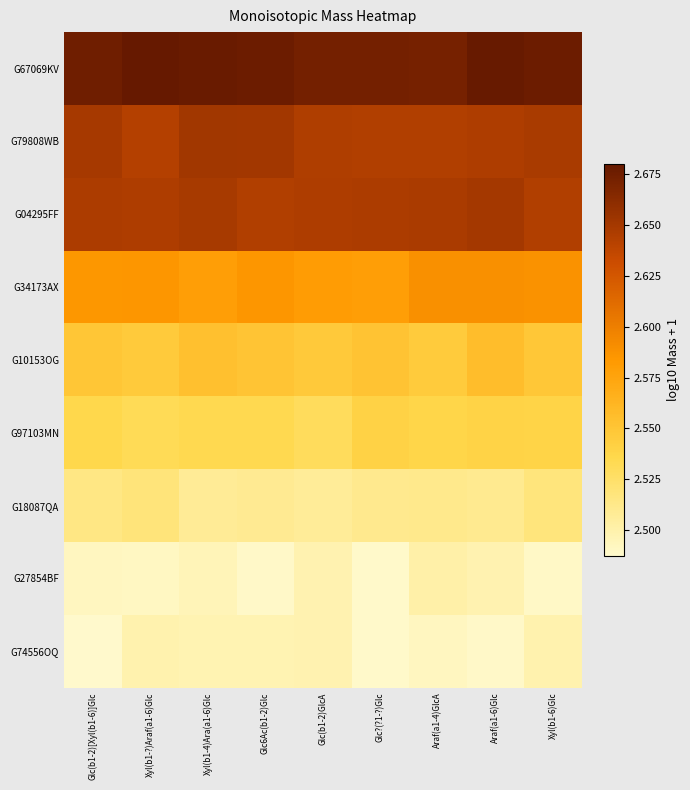

Which has a higher value, Xyl(b1-6)Glc or Glc?(?1-?)Glc?

Xyl(b1-6)Glc